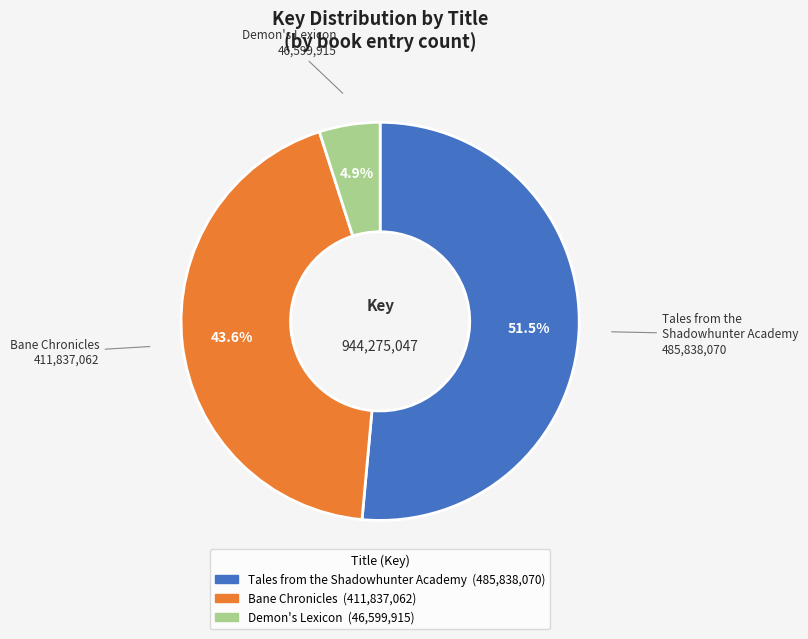

What percentage do Tales from the Shadowhunter Academy and Demon's Lexicon together represent?

56.4%